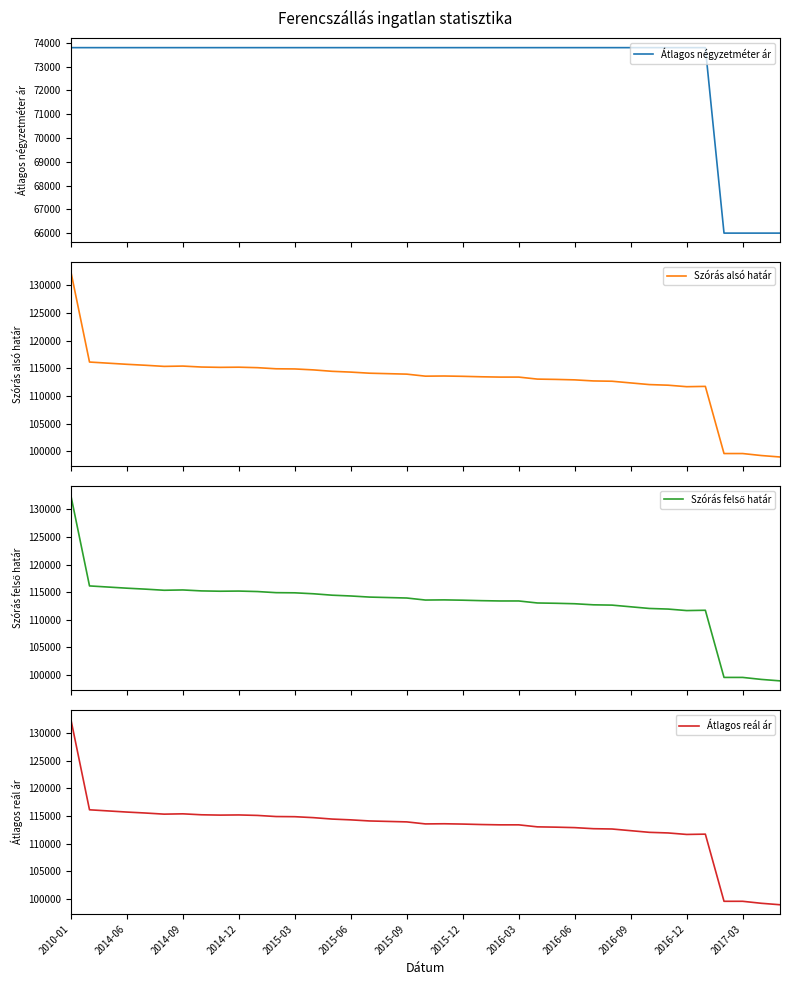

What is the average value of the Szórás alsó határ series?

112955